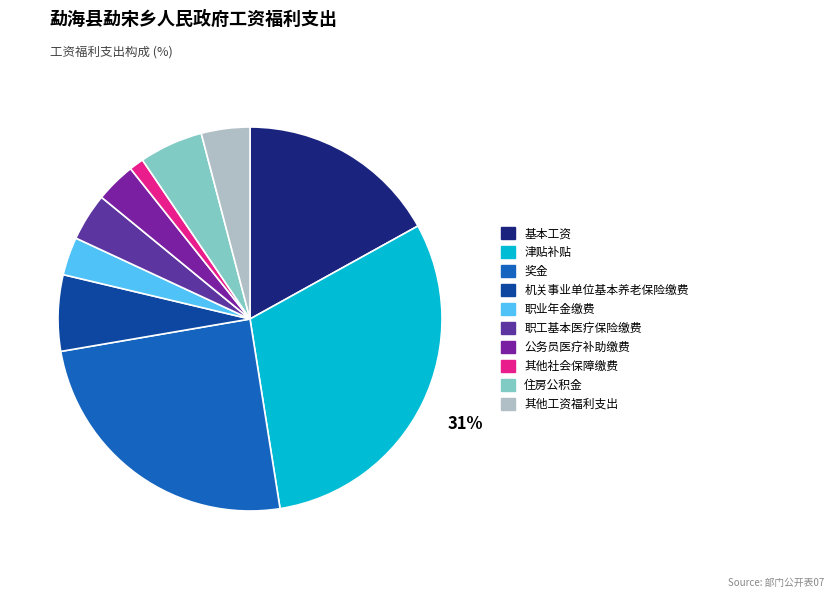

Count the number of slices in the pie.

10